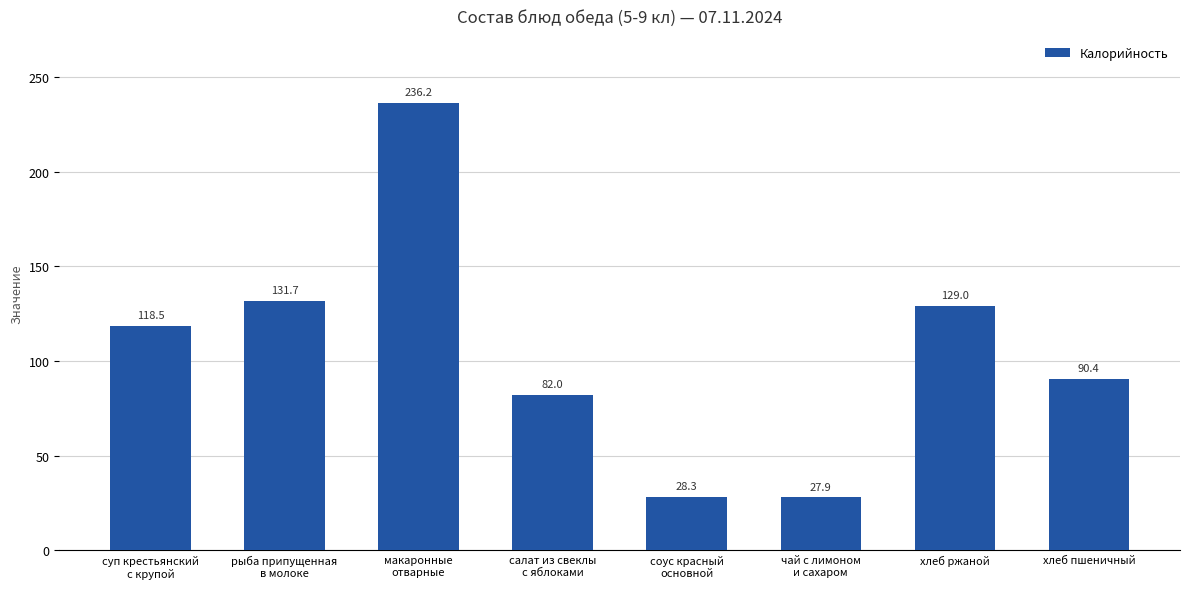

What is the ratio of the value at чай с лимоном
и сахаром to the value at суп крестьянский
с крупой?

0.2